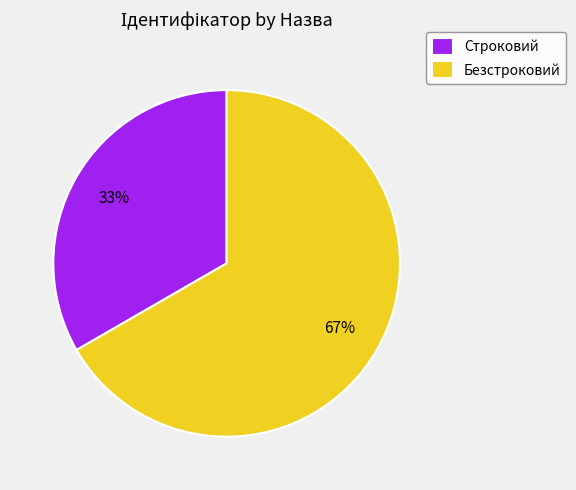

To the nearest percent, what is the combined percentage of Строковий and Безстроковий?

100%